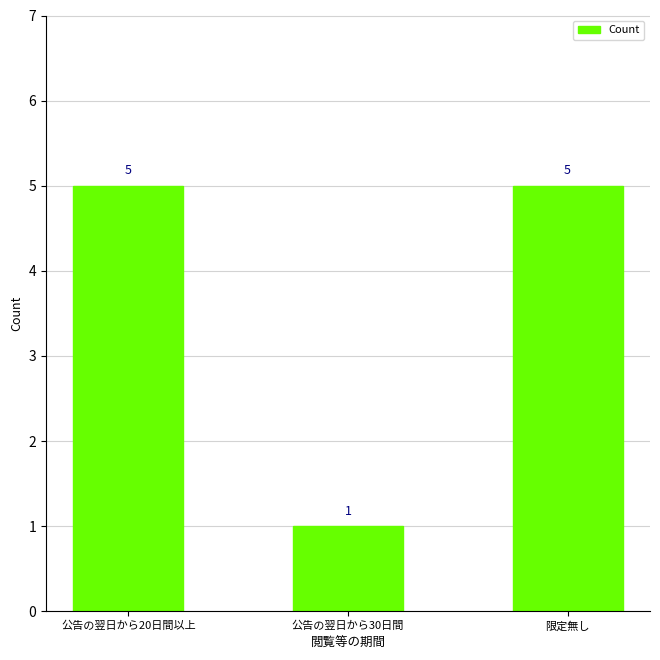

Between 公告の翌日から20日間以上 and 公告の翌日から30日間, which is larger?

公告の翌日から20日間以上